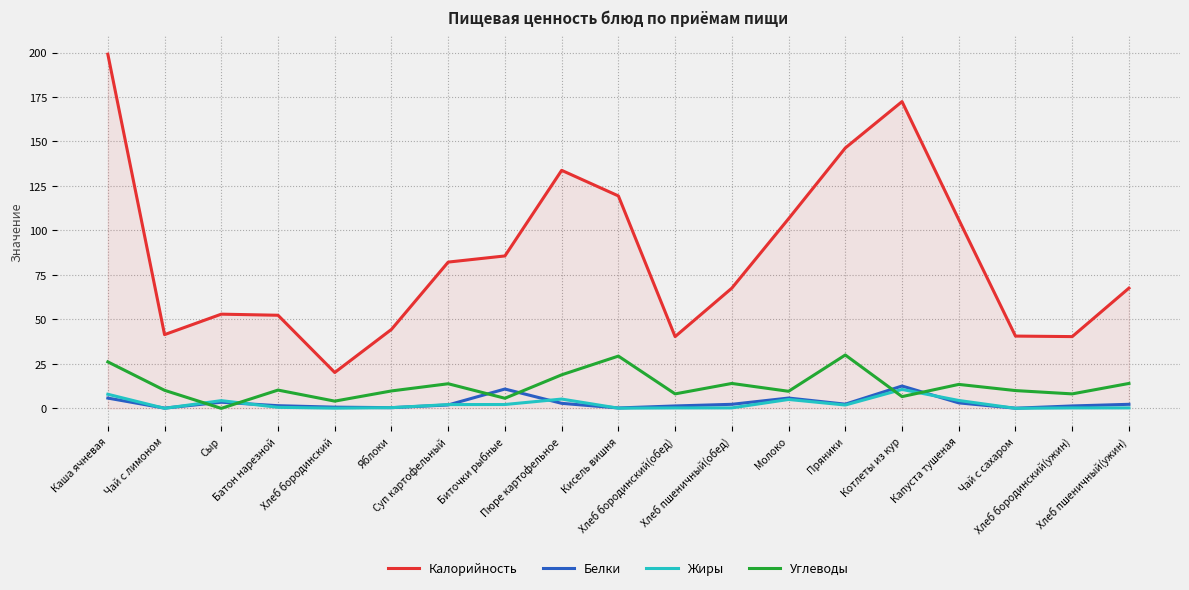

The value of Калорийность at Суп картофельный is 117.9. True or false?

False